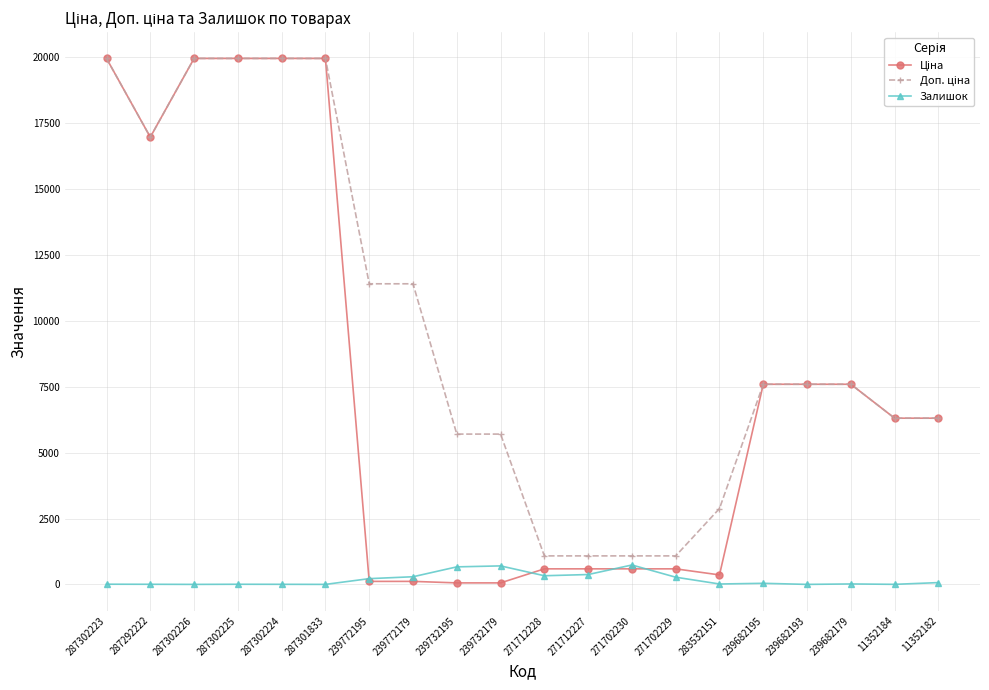

At how many categories does at least one series exceed 11093?

8